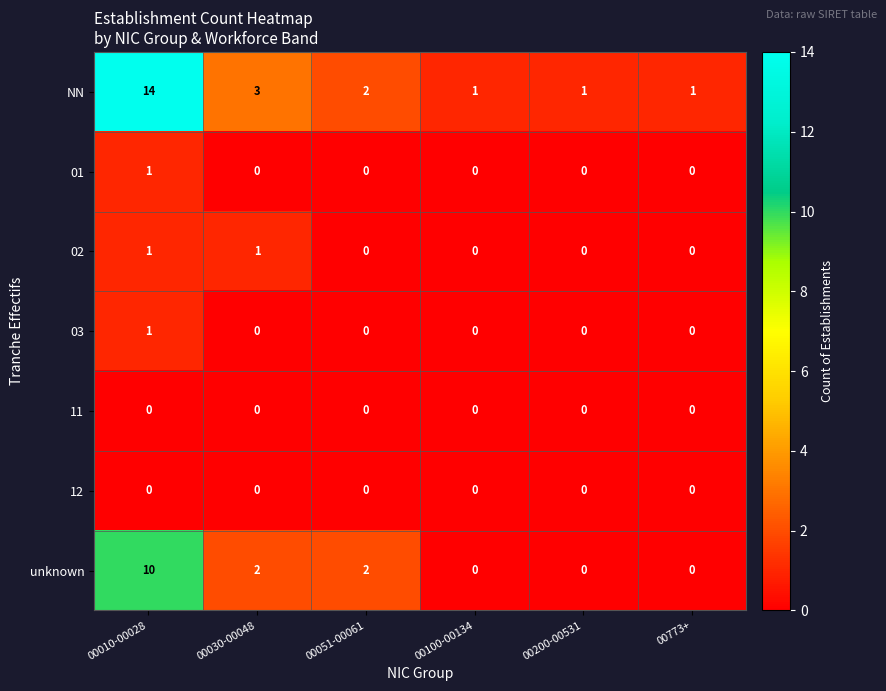

How many categories are shown in the chart?

6